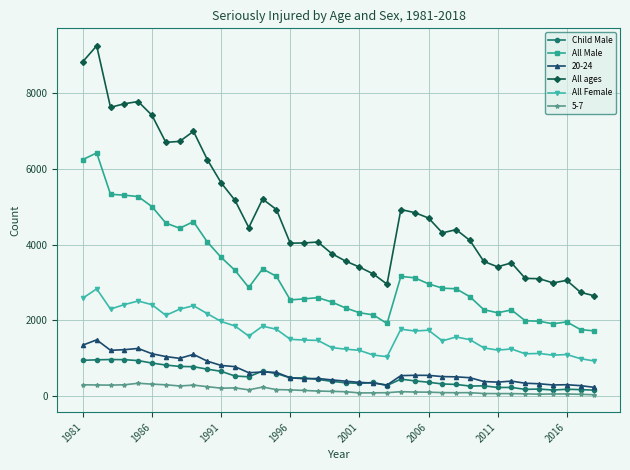

What is the lowest value of the All Male series?

1722